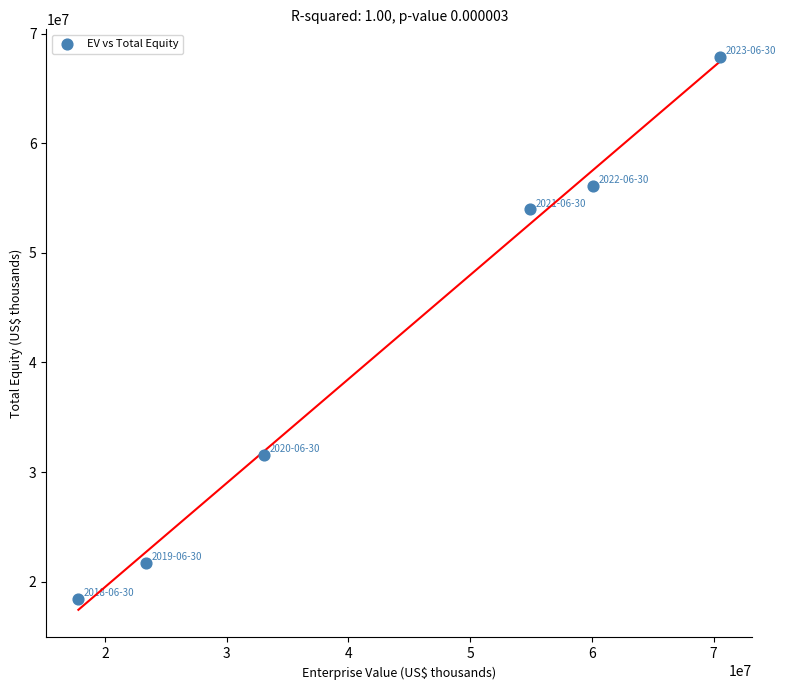

What is the range of X values (max minus min)?

52702826